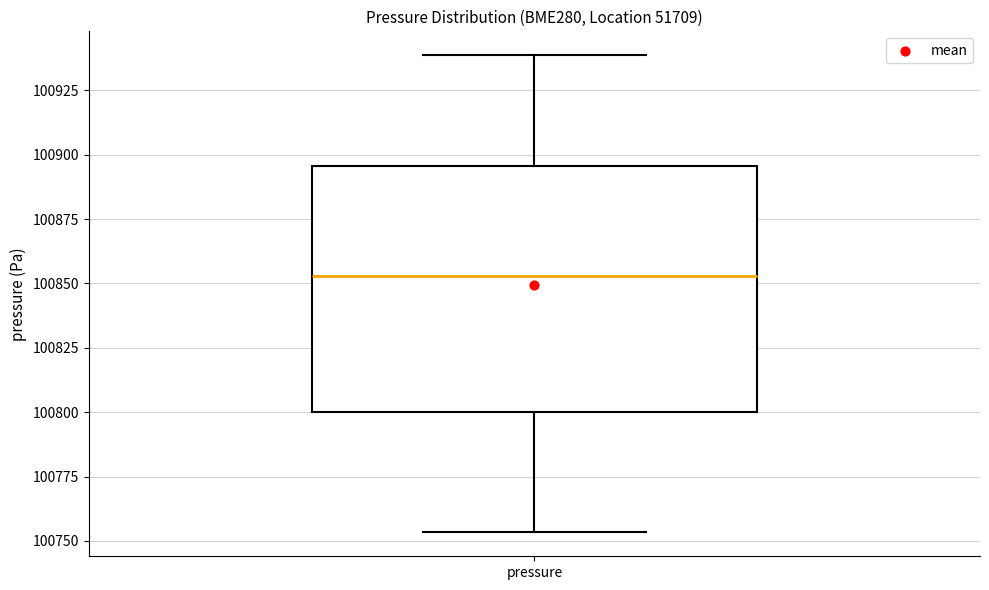

Read this box plot against the y-axis: the position of the median line, the range covered by the box, and the ends of both whiskers. The values are not printed on the chart, so give them approximately, as read against the axis.

median 100855, box 100800 to 100895, whiskers 100755 to 100940